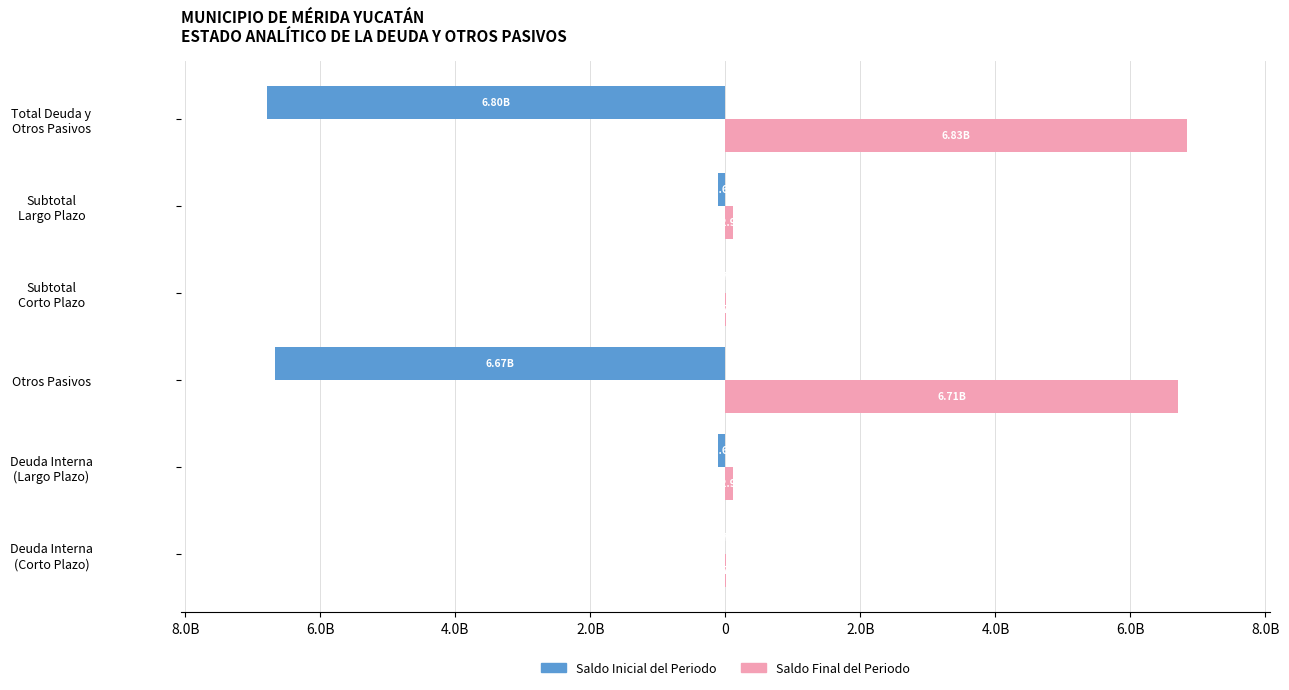

What are all the series names shown in the legend?

Saldo Inicial del Periodo, Saldo Final del Periodo